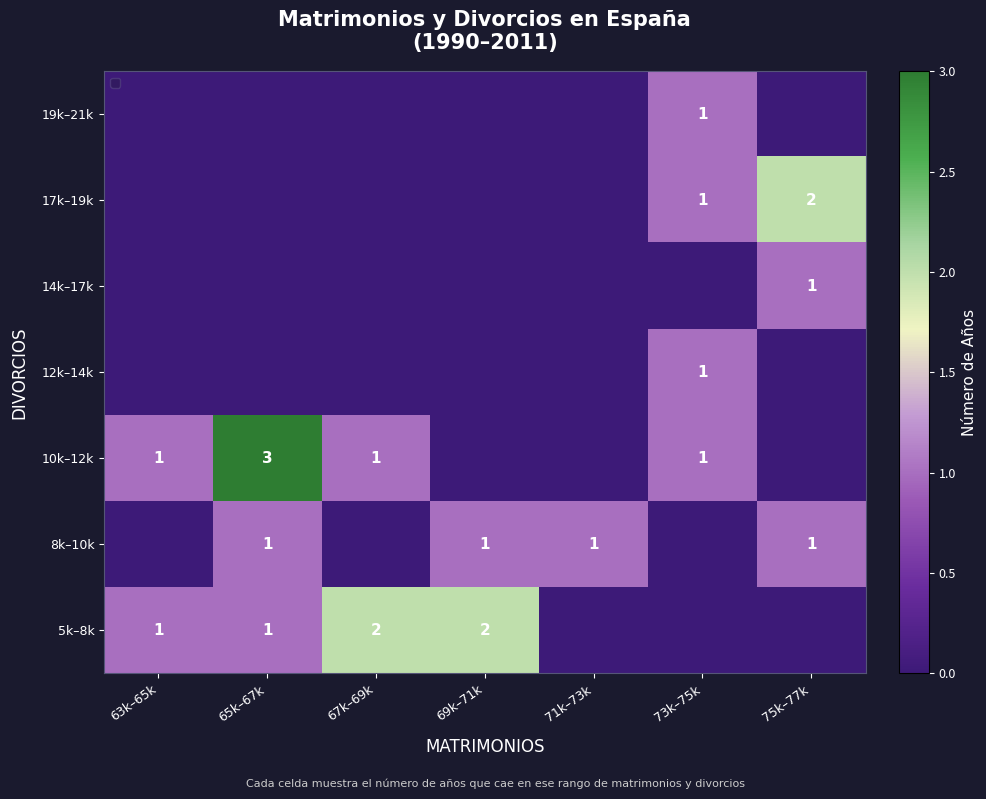

True or false: 10k–12k has a value of 1 at 73k–75k.

True